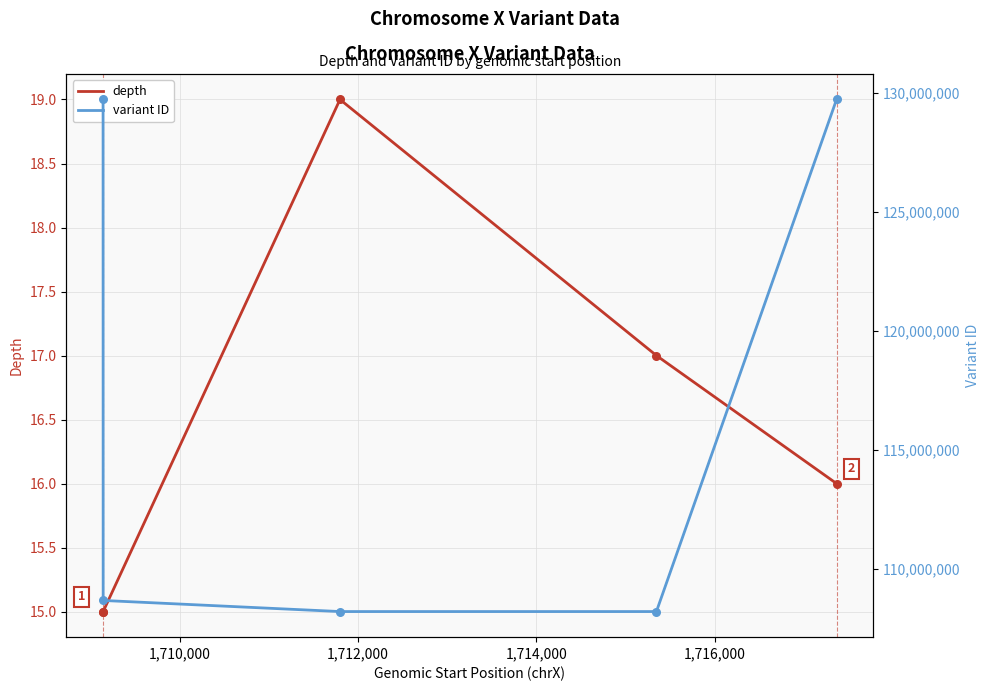

Which series has the largest total across all categories?

variant ID